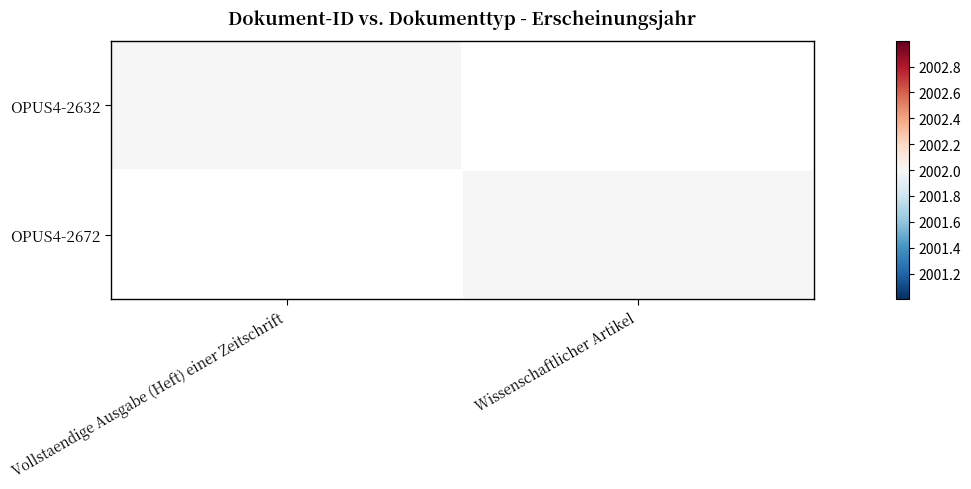

Which series has the largest total across all categories?

OPUS4-2632